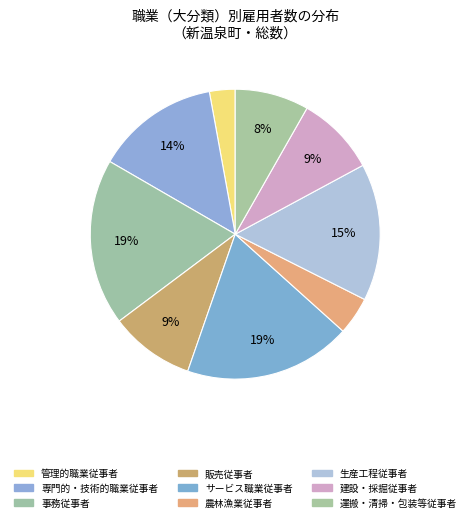

To the nearest percent, what is the combined percentage of 農林漁業従事者 and 建設・採掘従事者?

13%